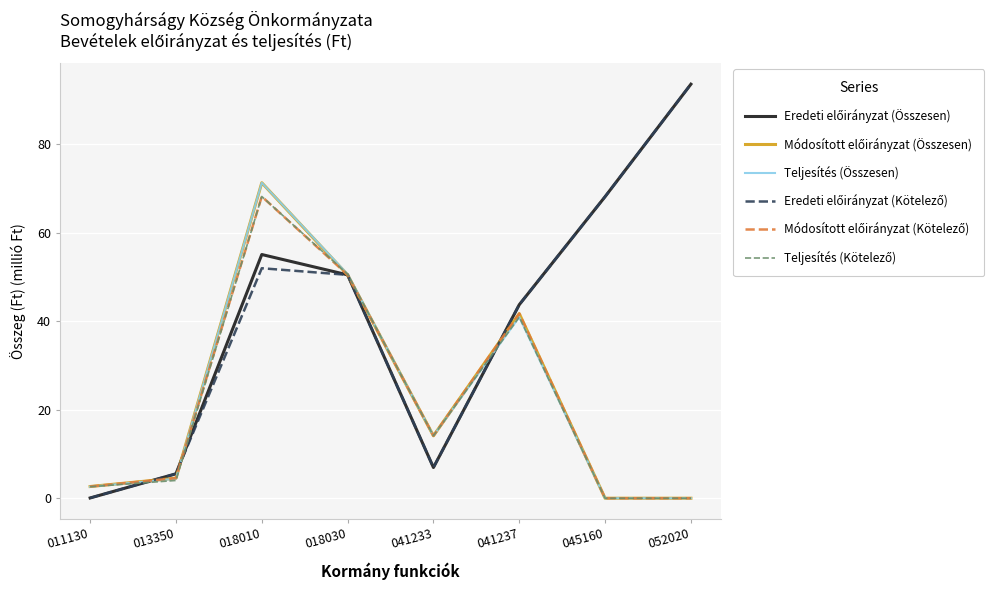

What is the total value across all series at 052020?

187.0